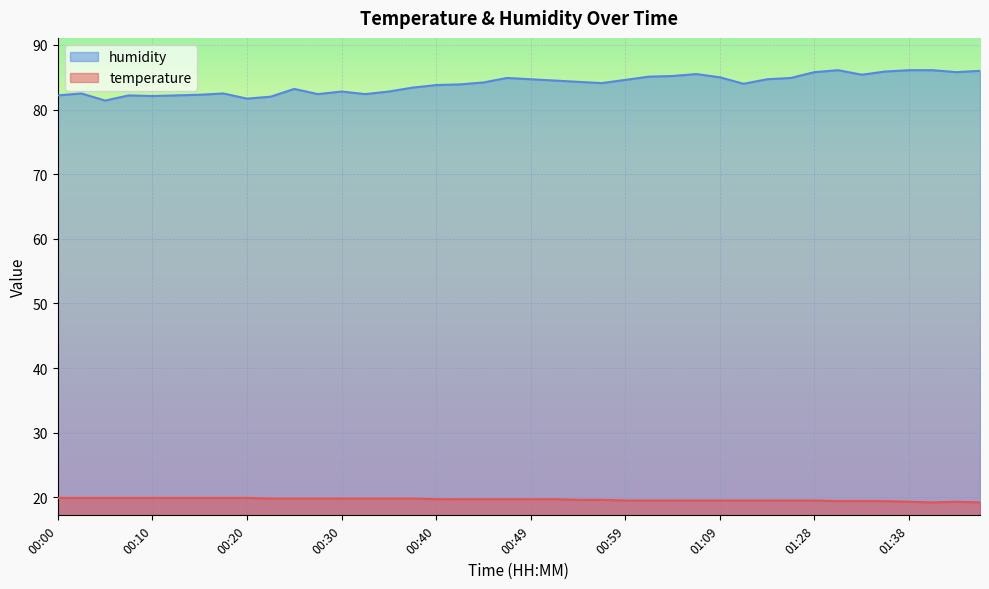

What is the difference between the second highest and minimum values in the temperature series?

0.7